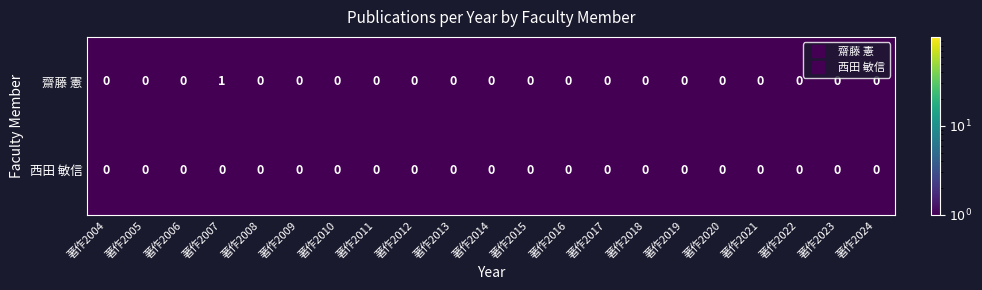

At which category is the sum across all series the highest?

著作2007